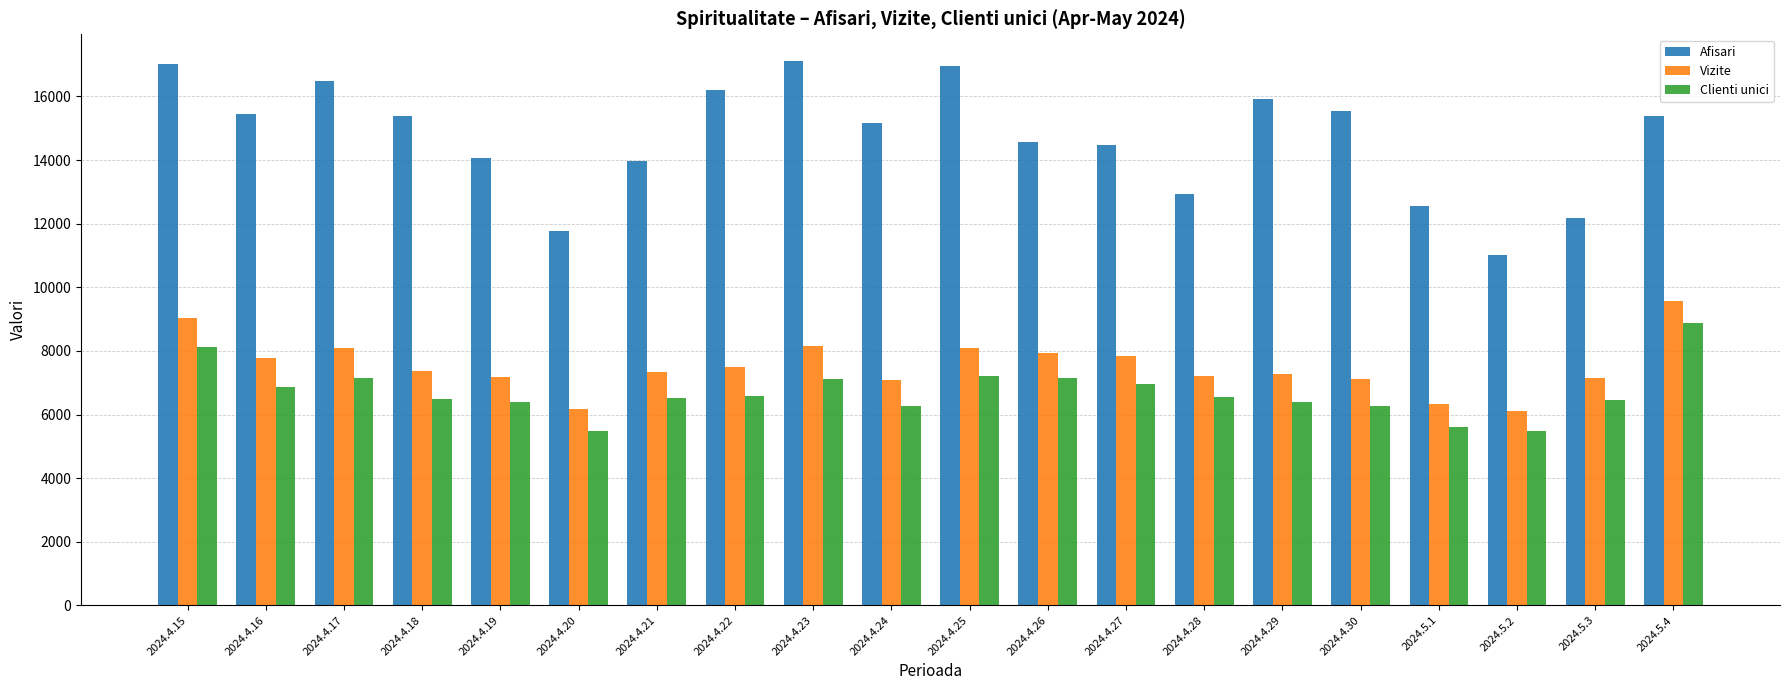

Which series has the widest spread of values?

Afisari